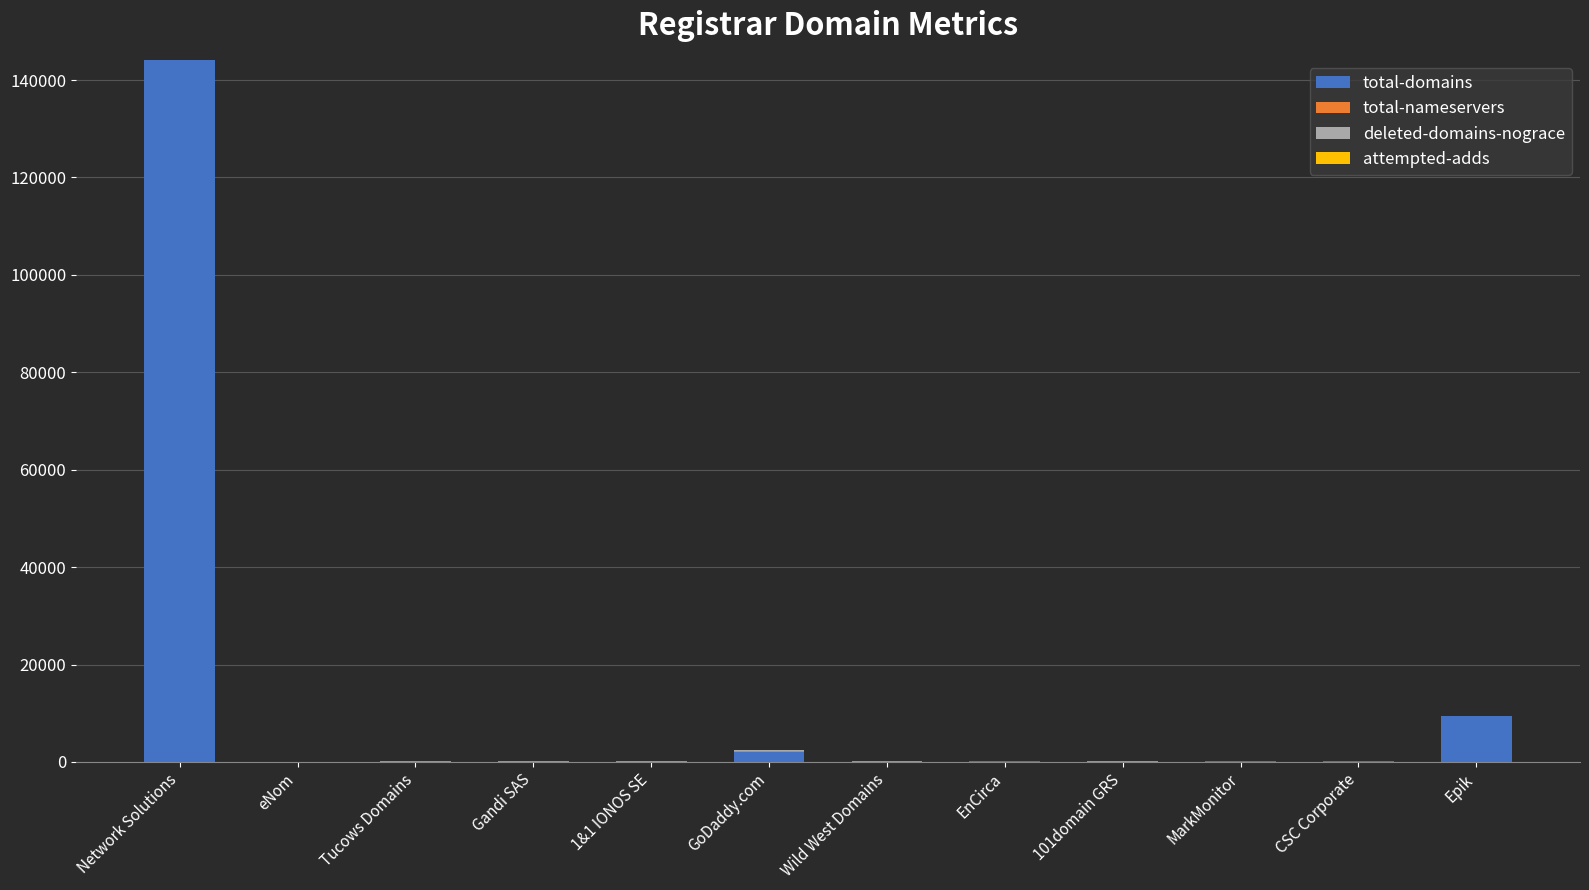

At which category is the sum across all series the highest?

Network Solutions